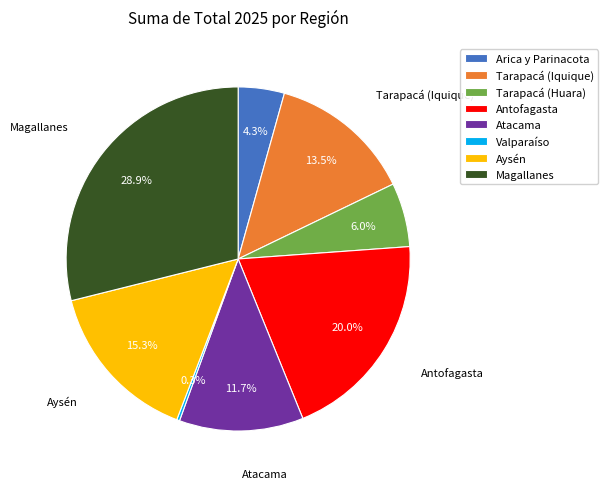

Which has a higher value, Tarapacá (Iquique) or Atacama?

Tarapacá (Iquique)